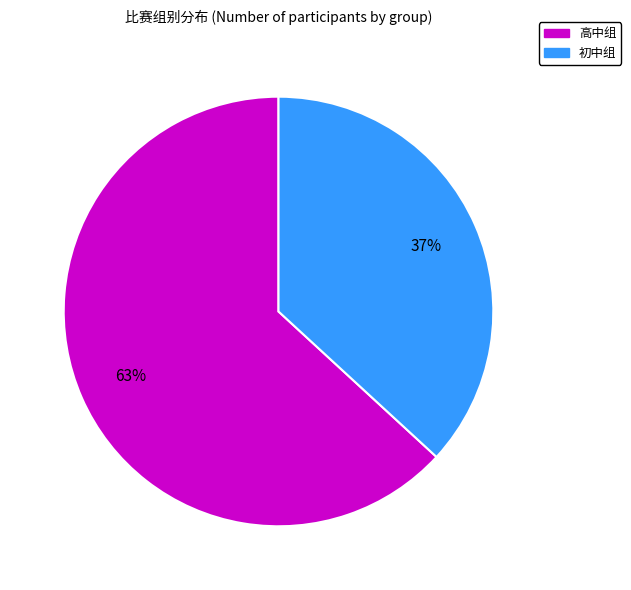

How many slices are in this pie chart?

2